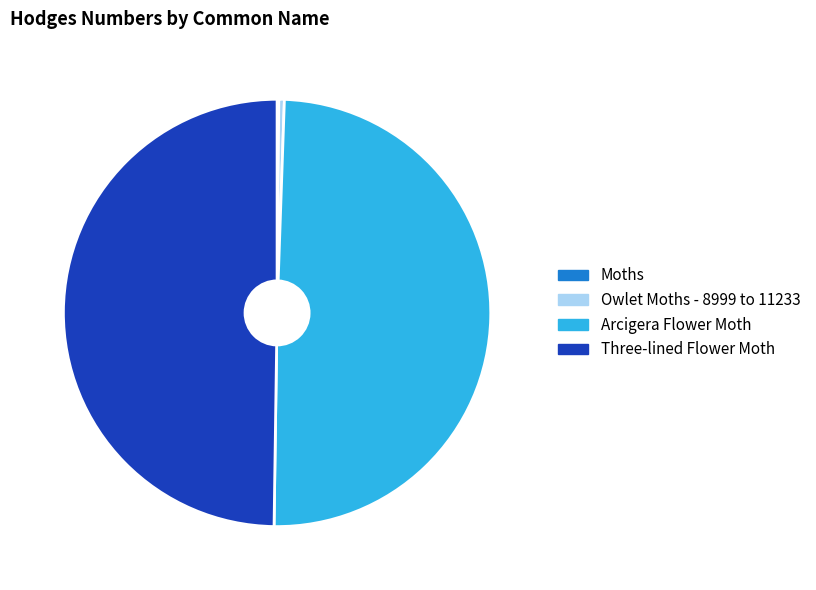

Is it true that Three-lined Flower Moth is 50% of the pie?

True